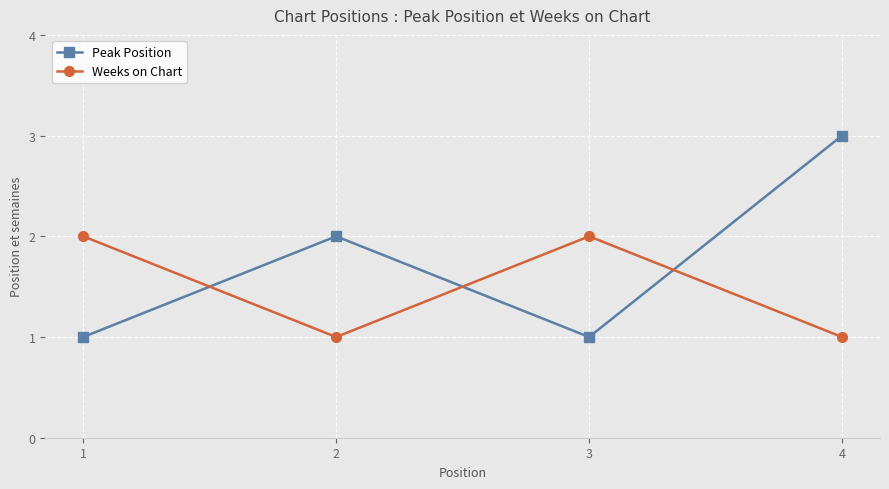

At which category is the sum across all series the highest?

4